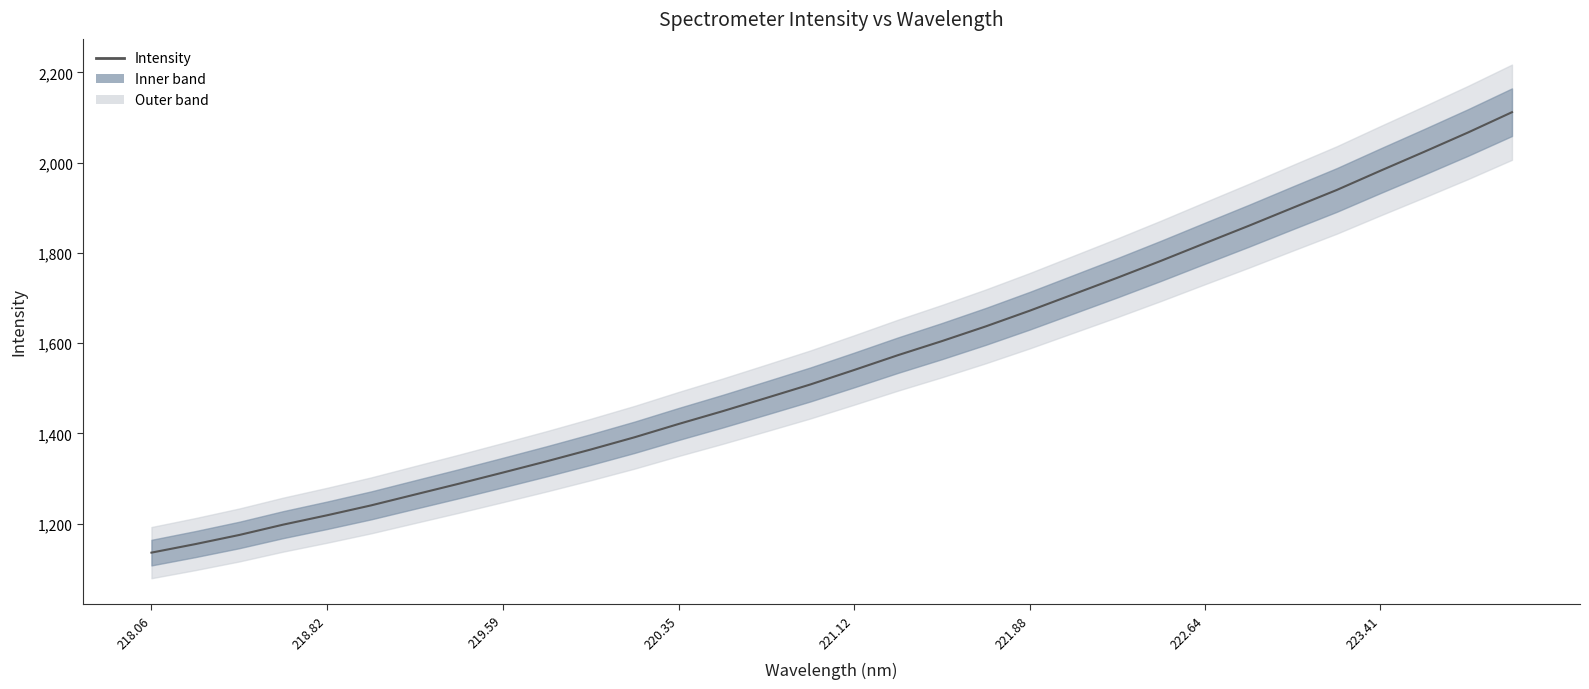

The value at 15 is 2156.9. True or false?

False